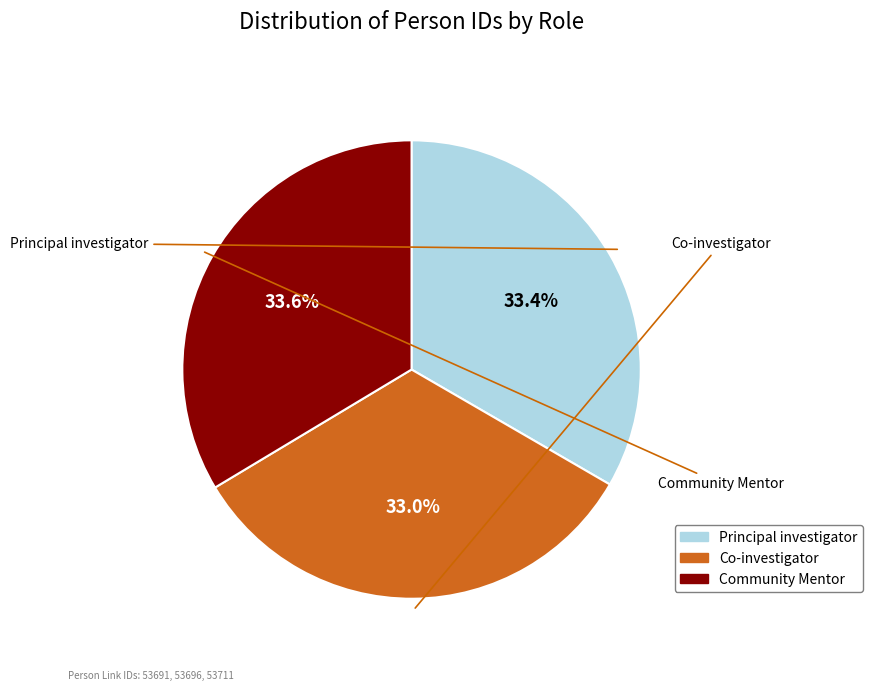

Is there a majority slice in this chart?

No